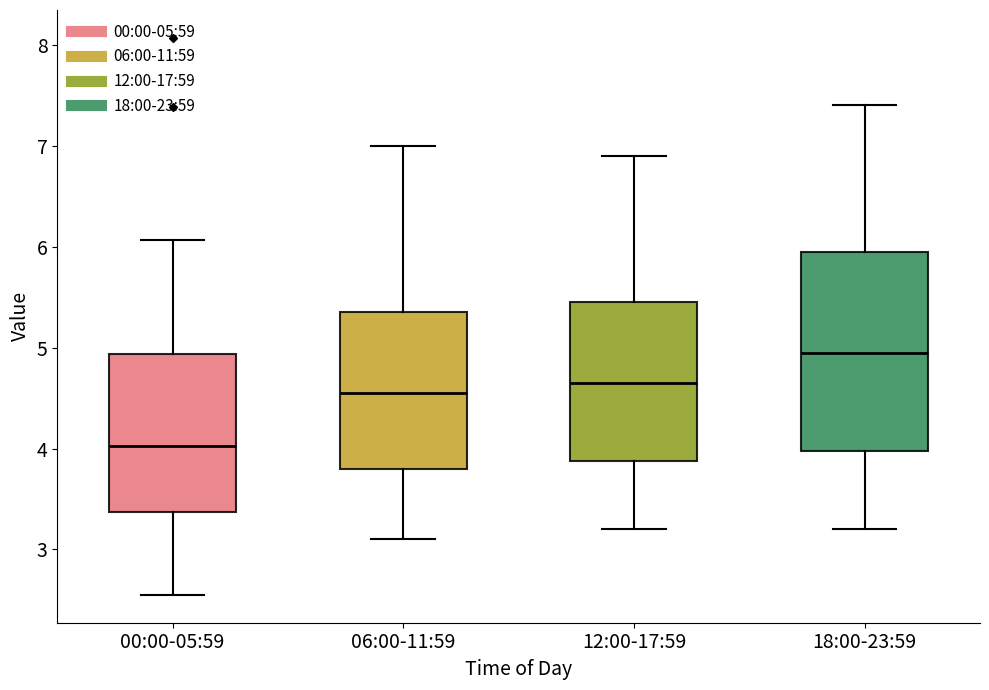

Reading left to right, read every box against the y-axis: the position of its median line, the range the box covers, and the ends of its whiskers. The values are not printed on the chart, so give them approximately, as read against the axis.

00:00-05:59: median 4.0, box 3.4 to 4.9, whiskers 2.6 to 6.1
06:00-11:59: median 4.6, box 3.8 to 5.4, whiskers 3.1 to 7.0
12:00-17:59: median 4.7, box 3.9 to 5.5, whiskers 3.2 to 6.9
18:00-23:59: median 5.0, box 4.0 to 6.0, whiskers 3.2 to 7.4